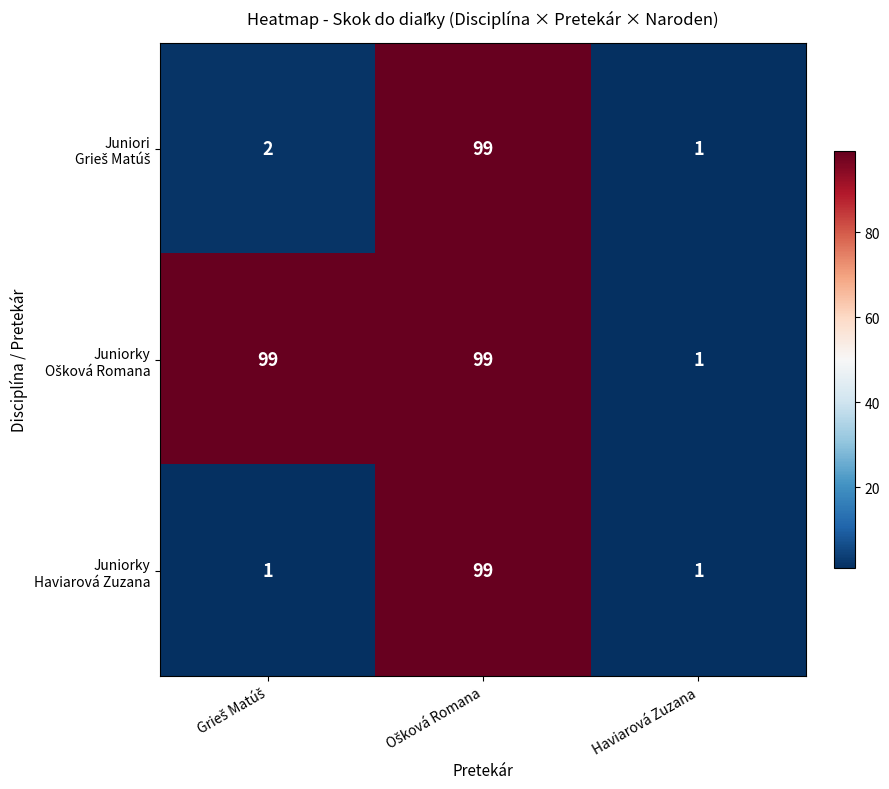

What is the smallest value displayed?

1